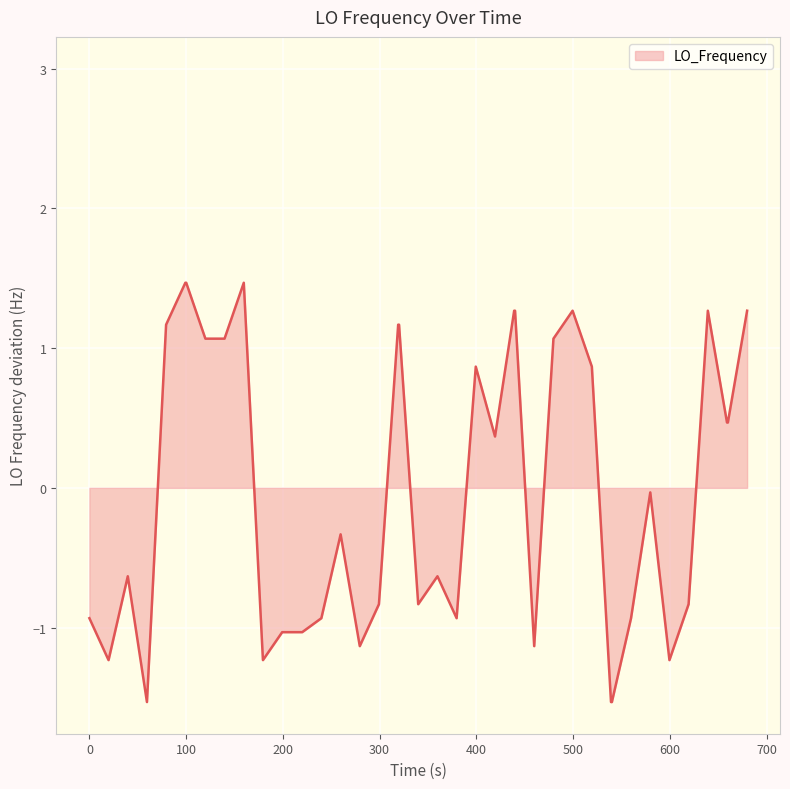

What is the lowest value of the LO_Frequency series?

-1.5